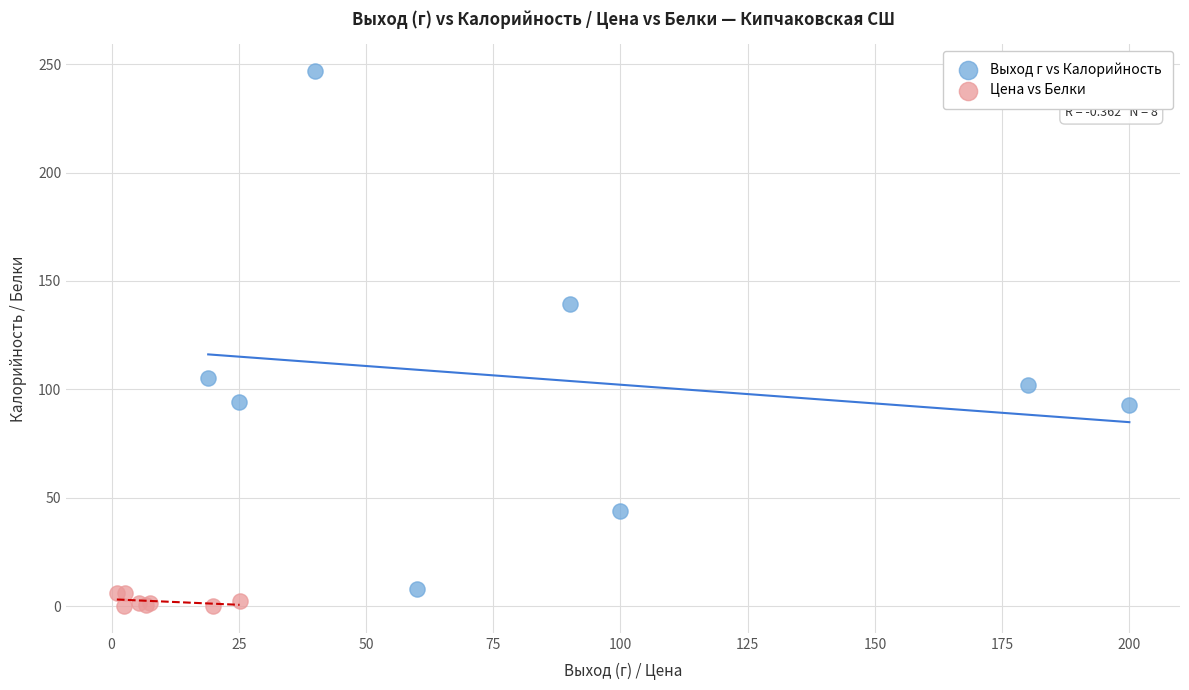

Which series has the largest Y range (max minus min)?

Выход г vs Калорийность